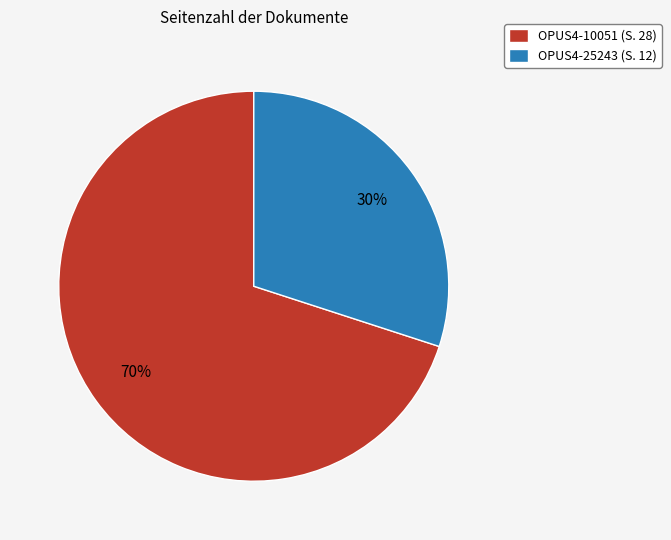

Which category has the smallest portion of the pie?

OPUS4-25243